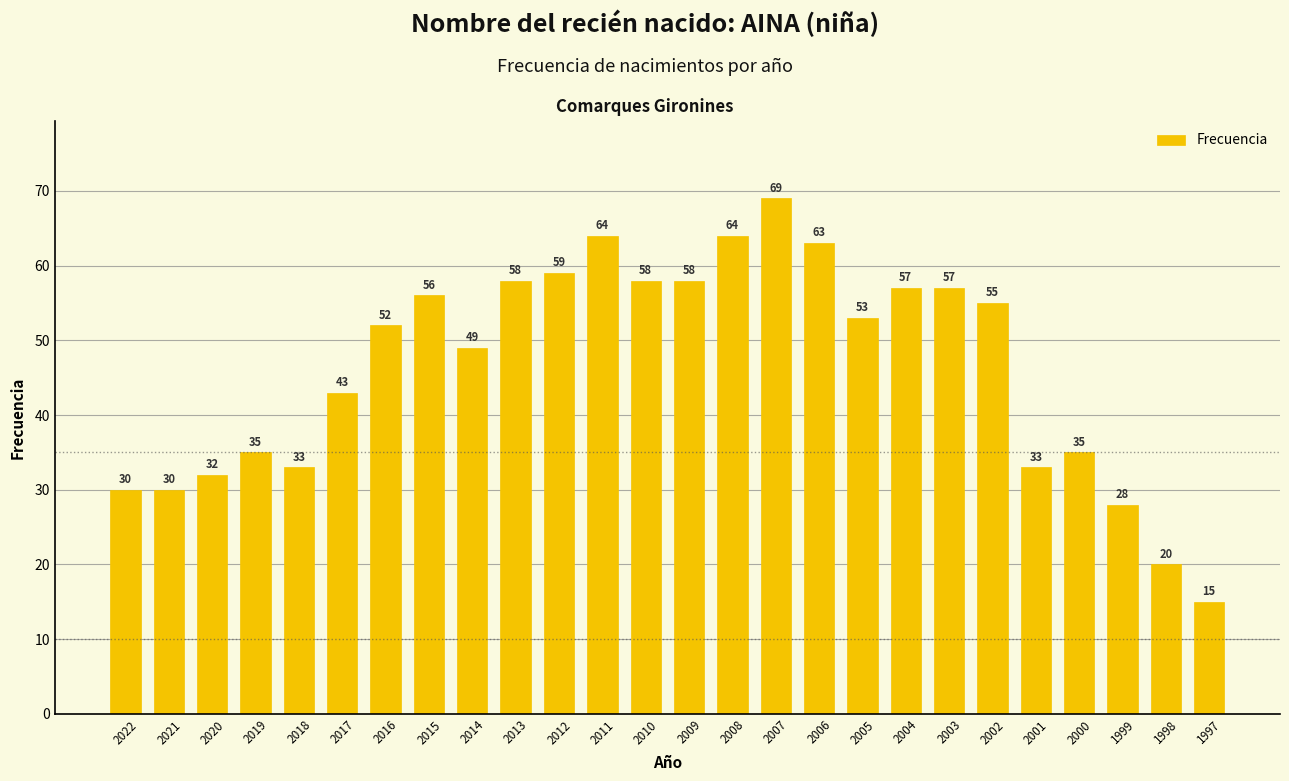

What is the ratio of the value at 2007 to the value at 2013?

1.2